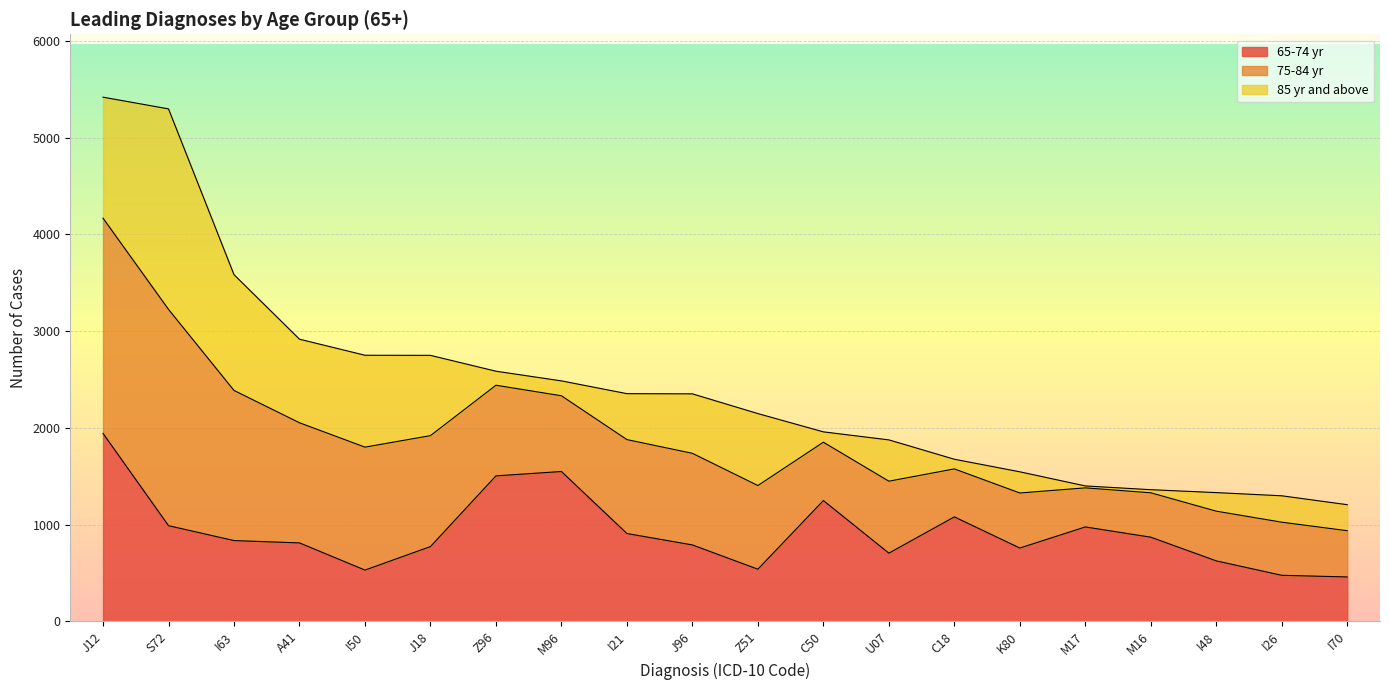

What is the label of the 12th point from the right?

I21